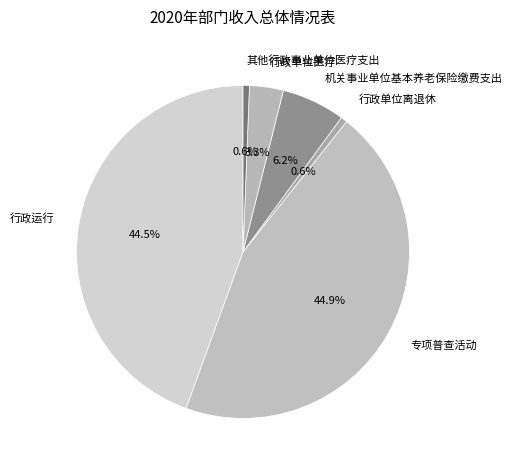

Count the number of slices in the pie.

6